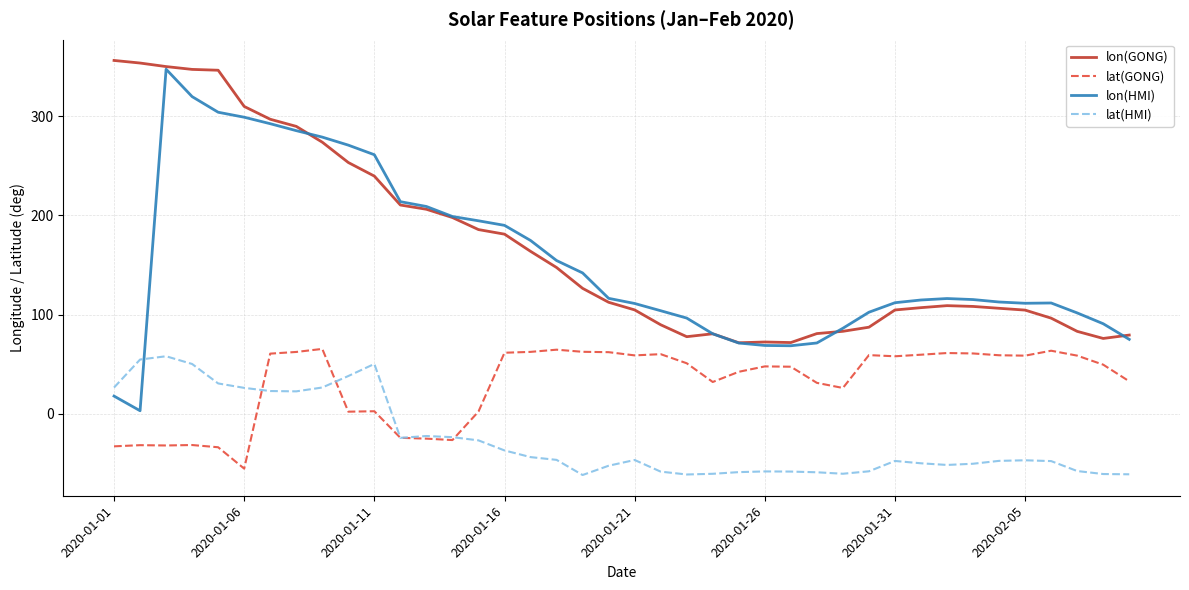

True or false: lat(HMI) and lon(GONG) intersect in this chart.

False